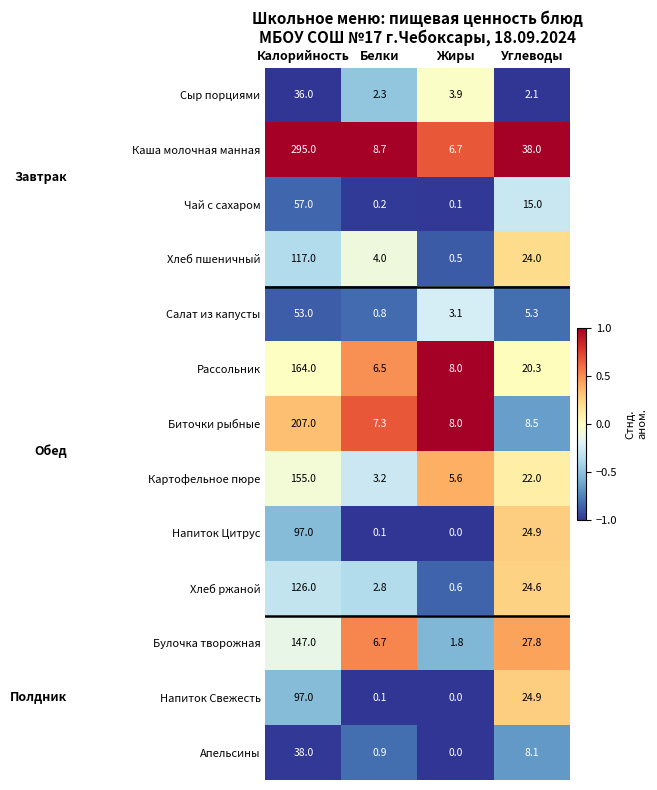

Which series has the widest spread of values?

Каша молочная манная